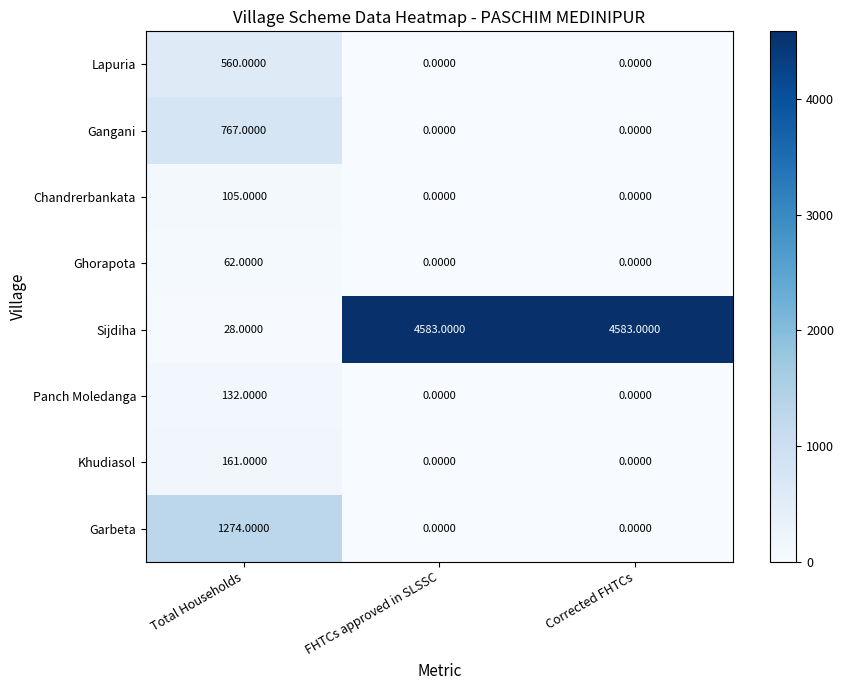

Rank the series by their maximum value, from highest to lowest.

Sijdiha, Garbeta, Gangani, Lapuria, Khudiasol, Panch Moledanga, Chandrerbankata, Ghorapota